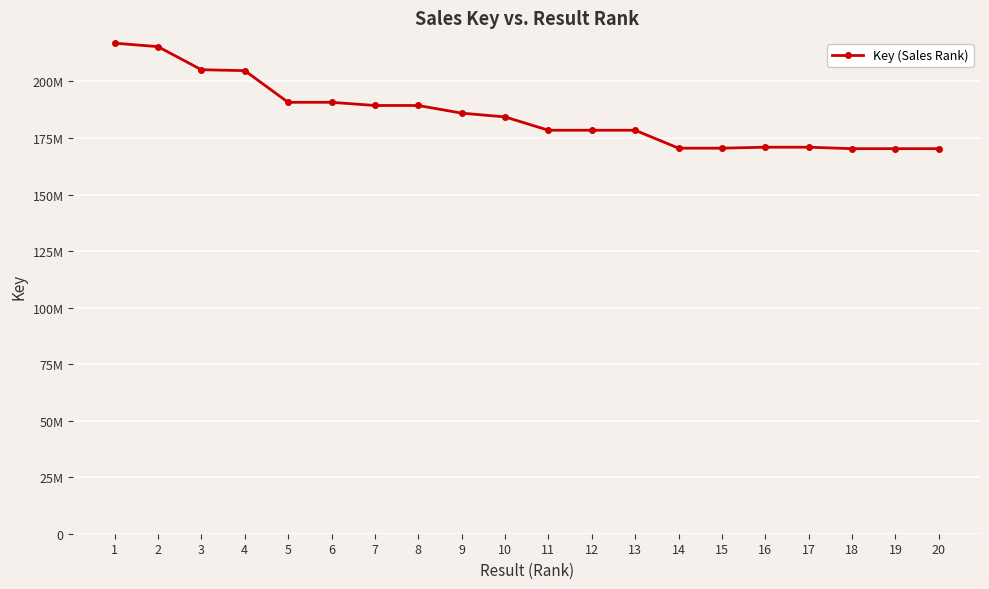

What is the change in value from 1 to 11?

-38507420